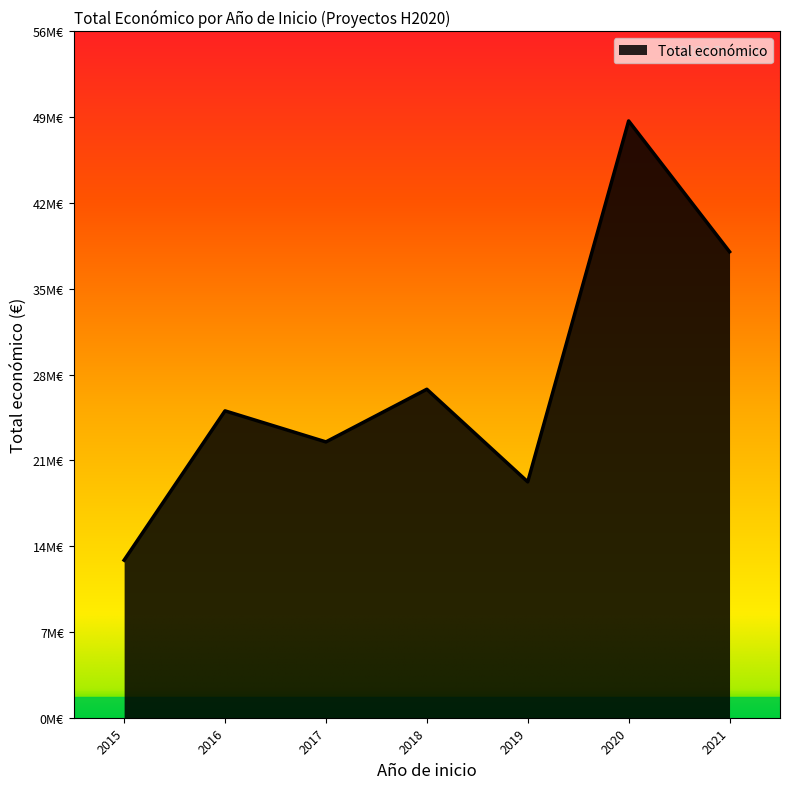

Does the chart display data point markers on the line(s)?

No